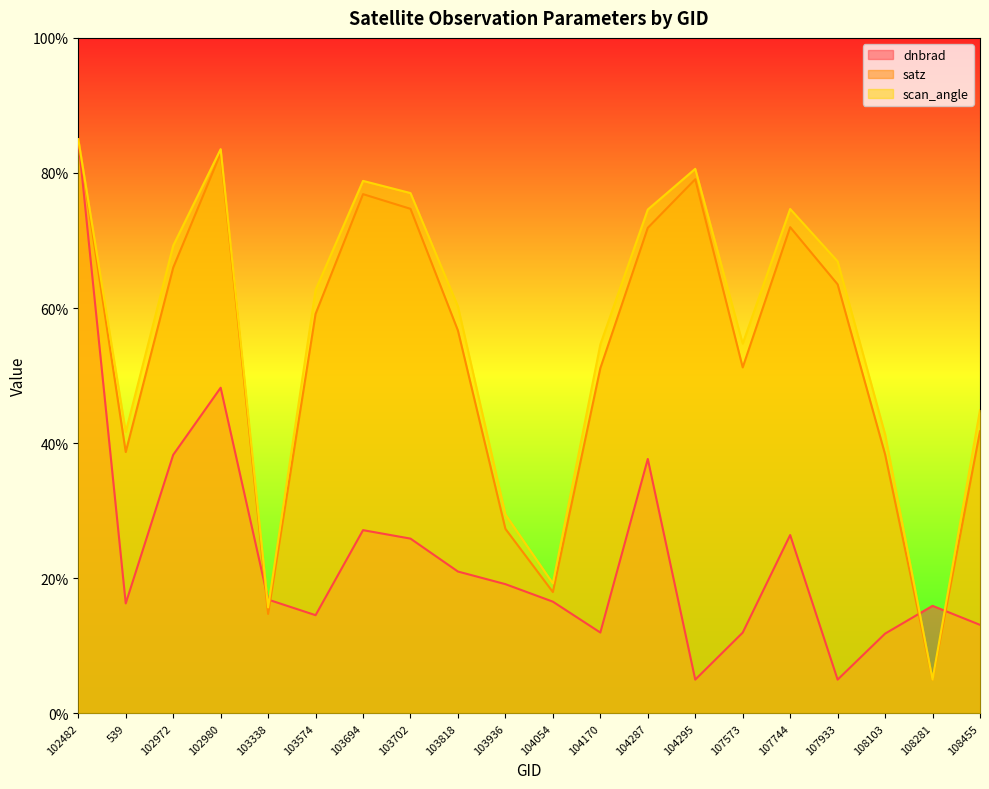

At how many categories does at least one series exceed 6?

20